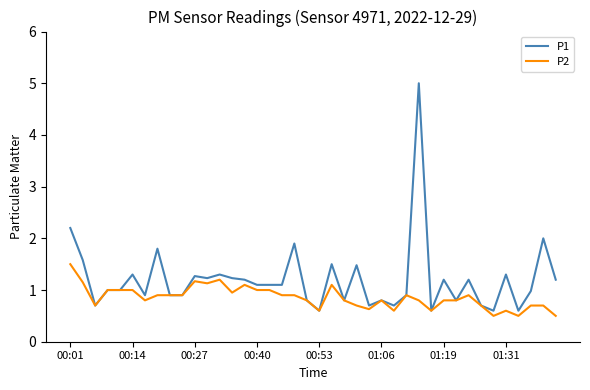

What is the minimum value shown in the chart?

0.5